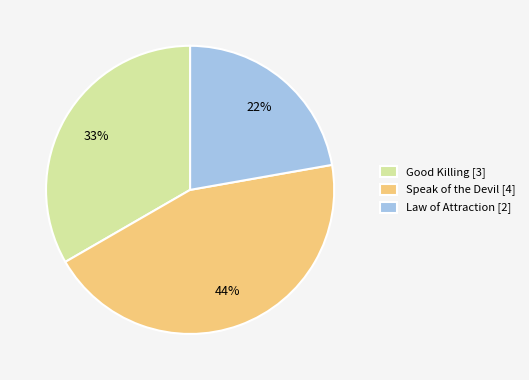

What is the ratio of the value at Law of Attraction [2] to the value at Speak of the Devil [4]?

0.5